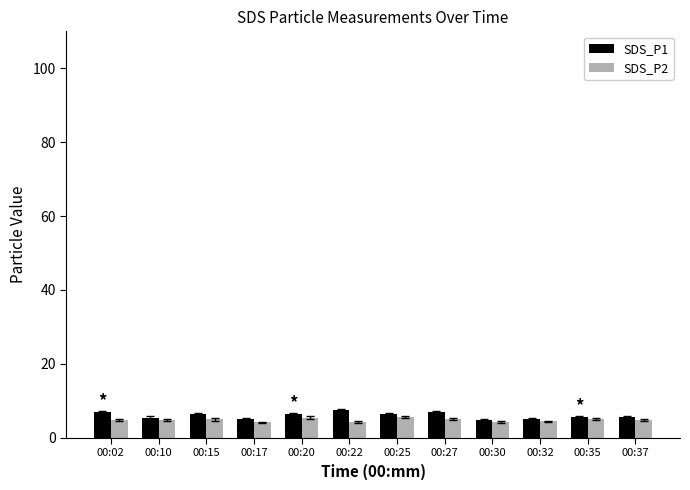

How many data points does each series have?

12